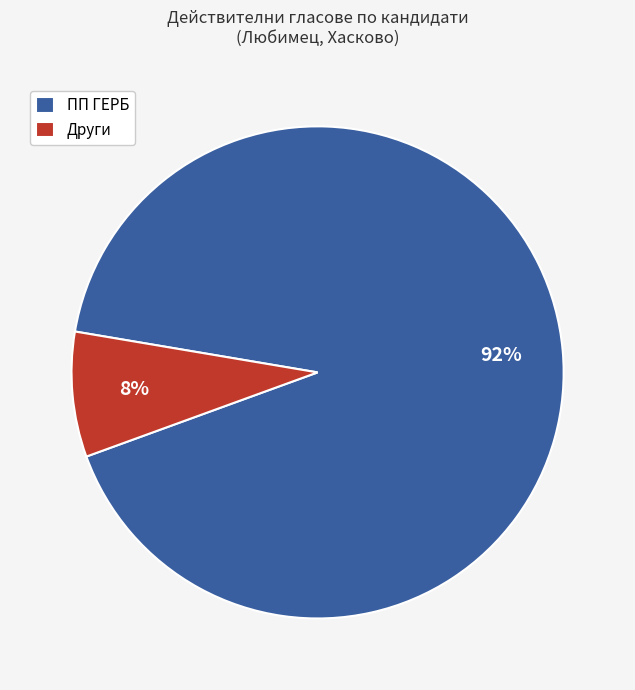

To the nearest percent, what is the average slice percentage?

50%